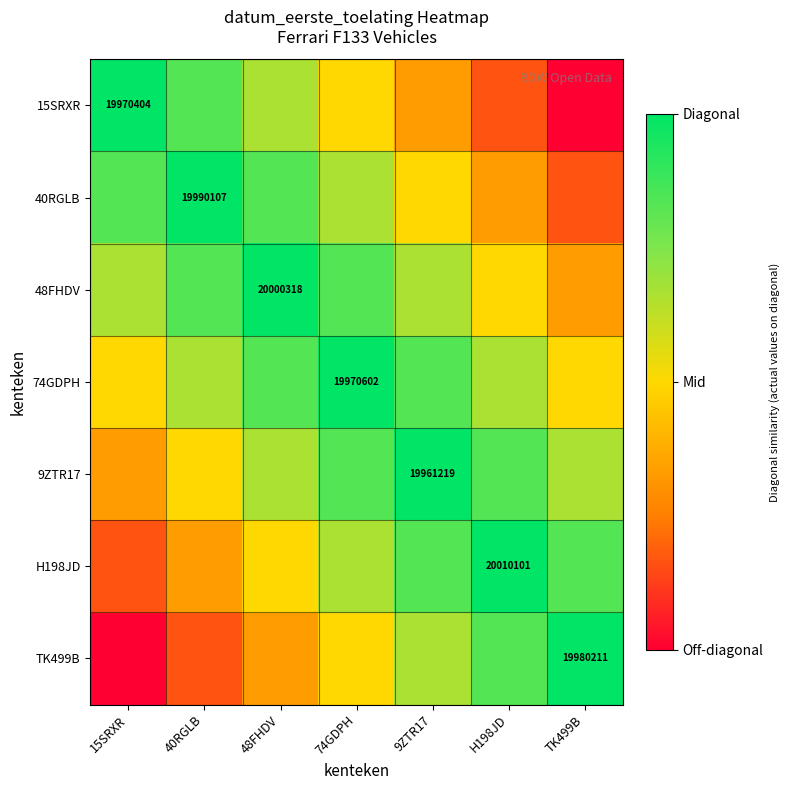

Between 74GDPH and 15SRXR, which is larger?

15SRXR